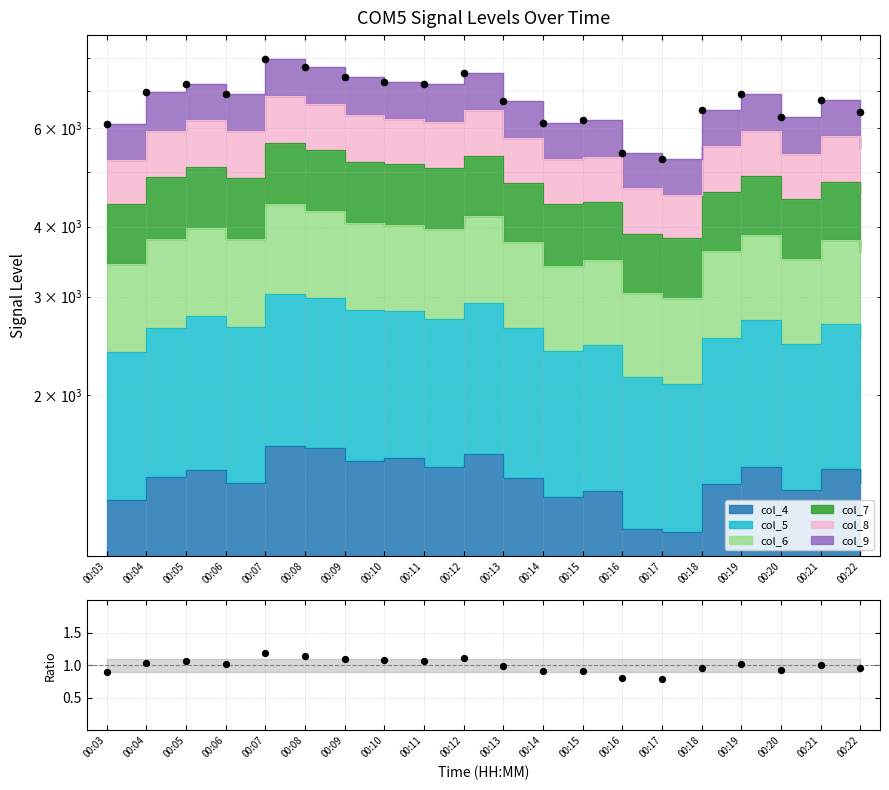

Which series has the largest total across all categories?

Total